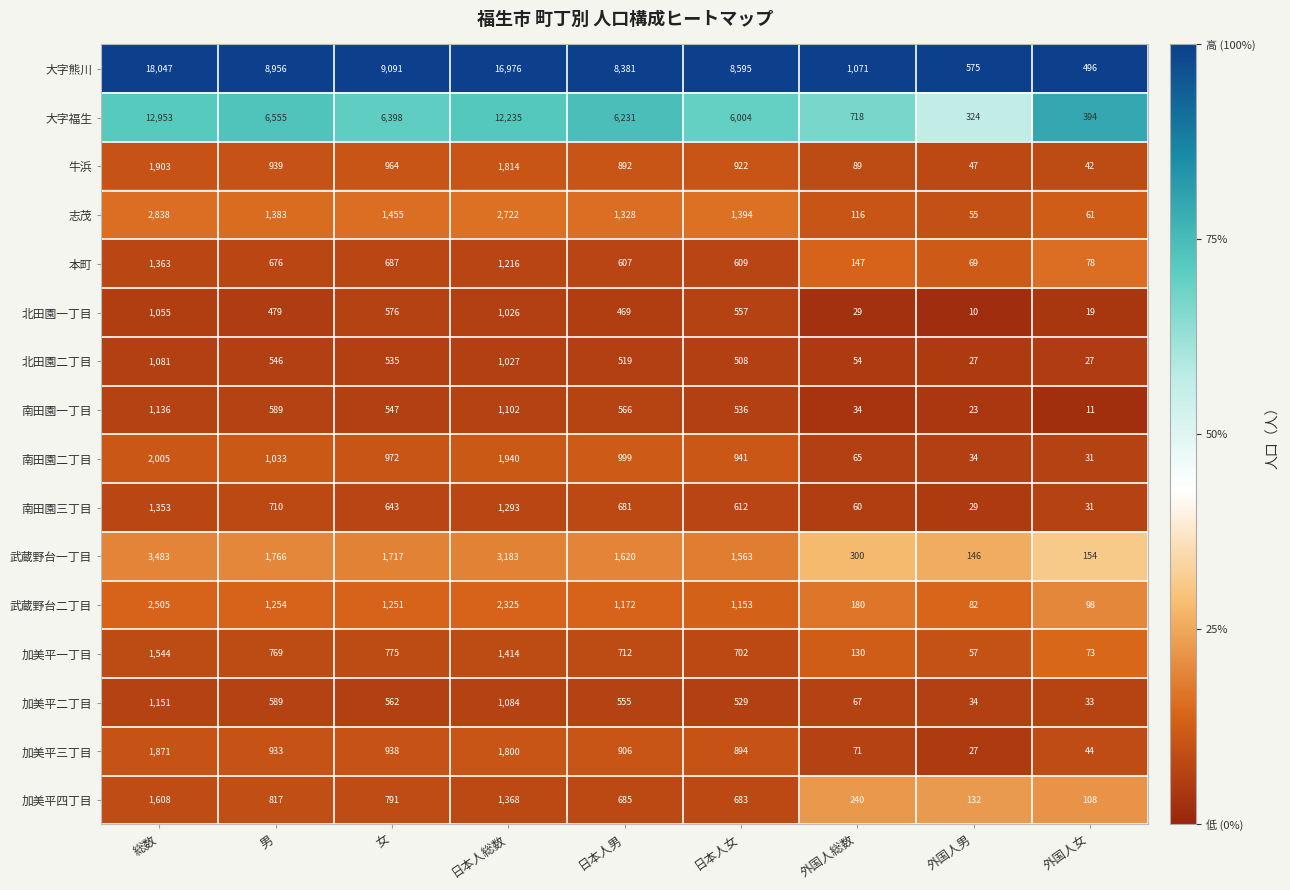

Rank the categories by 武蔵野台一丁目 value from lowest to highest.

外国人男, 外国人女, 外国人総数, 日本人女, 日本人男, 女, 男, 日本人総数, 総数